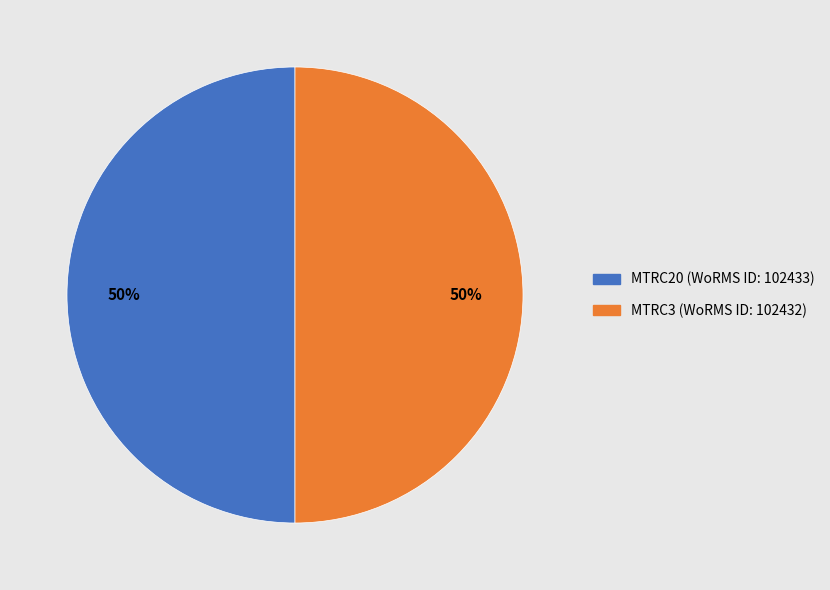

To the nearest percent, what is the average slice percentage?

50%